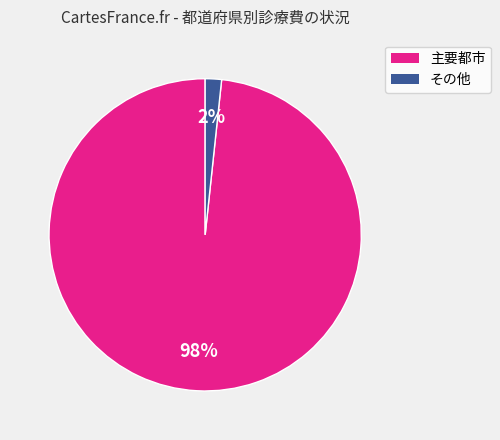

To the nearest percent, what is the average slice percentage?

50%